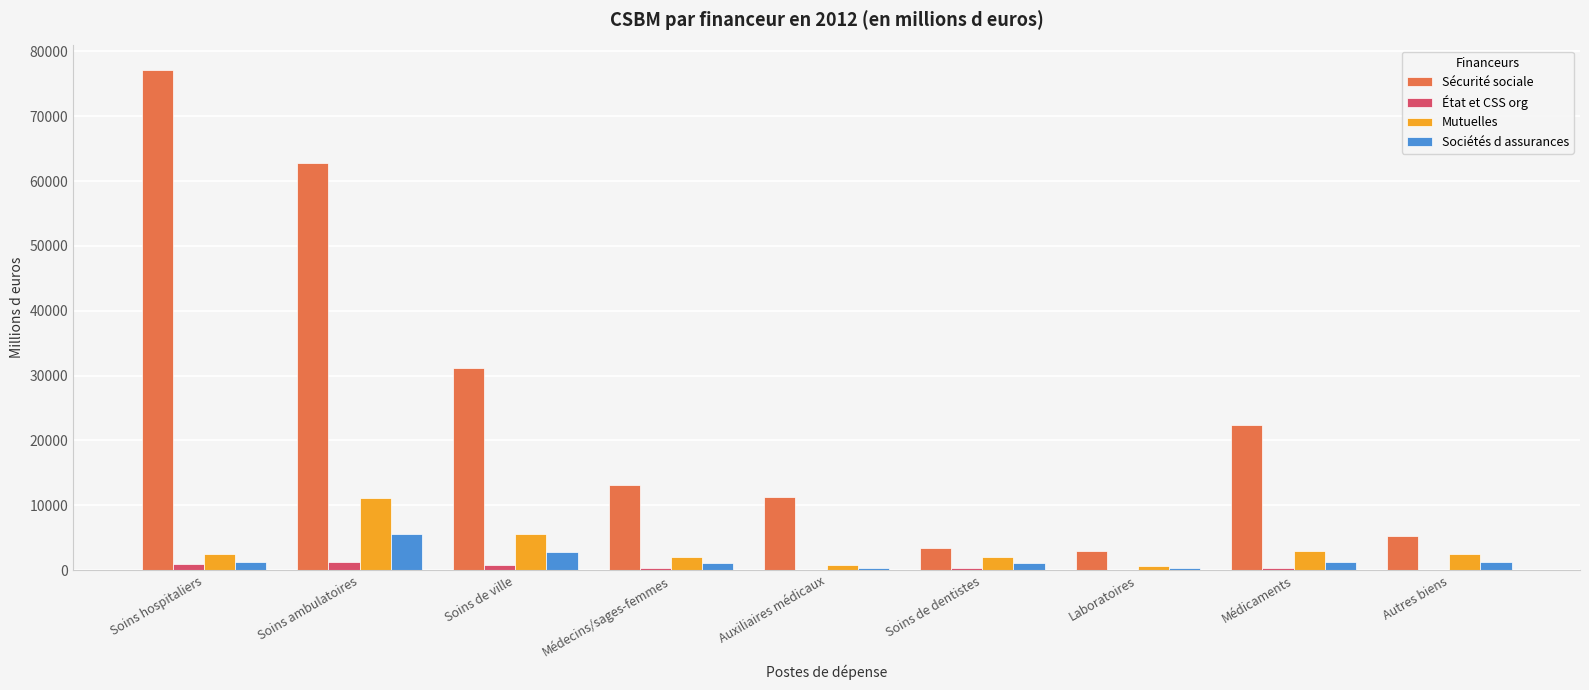

Which series has the largest total across all categories?

Sécurité sociale